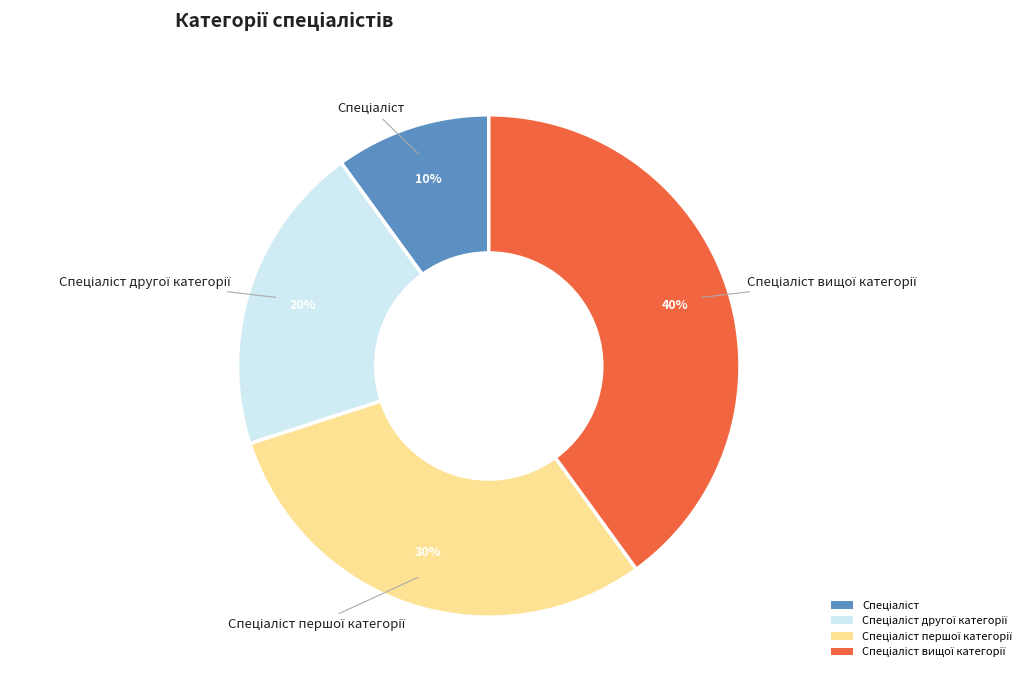

Is there a majority slice in this chart?

No